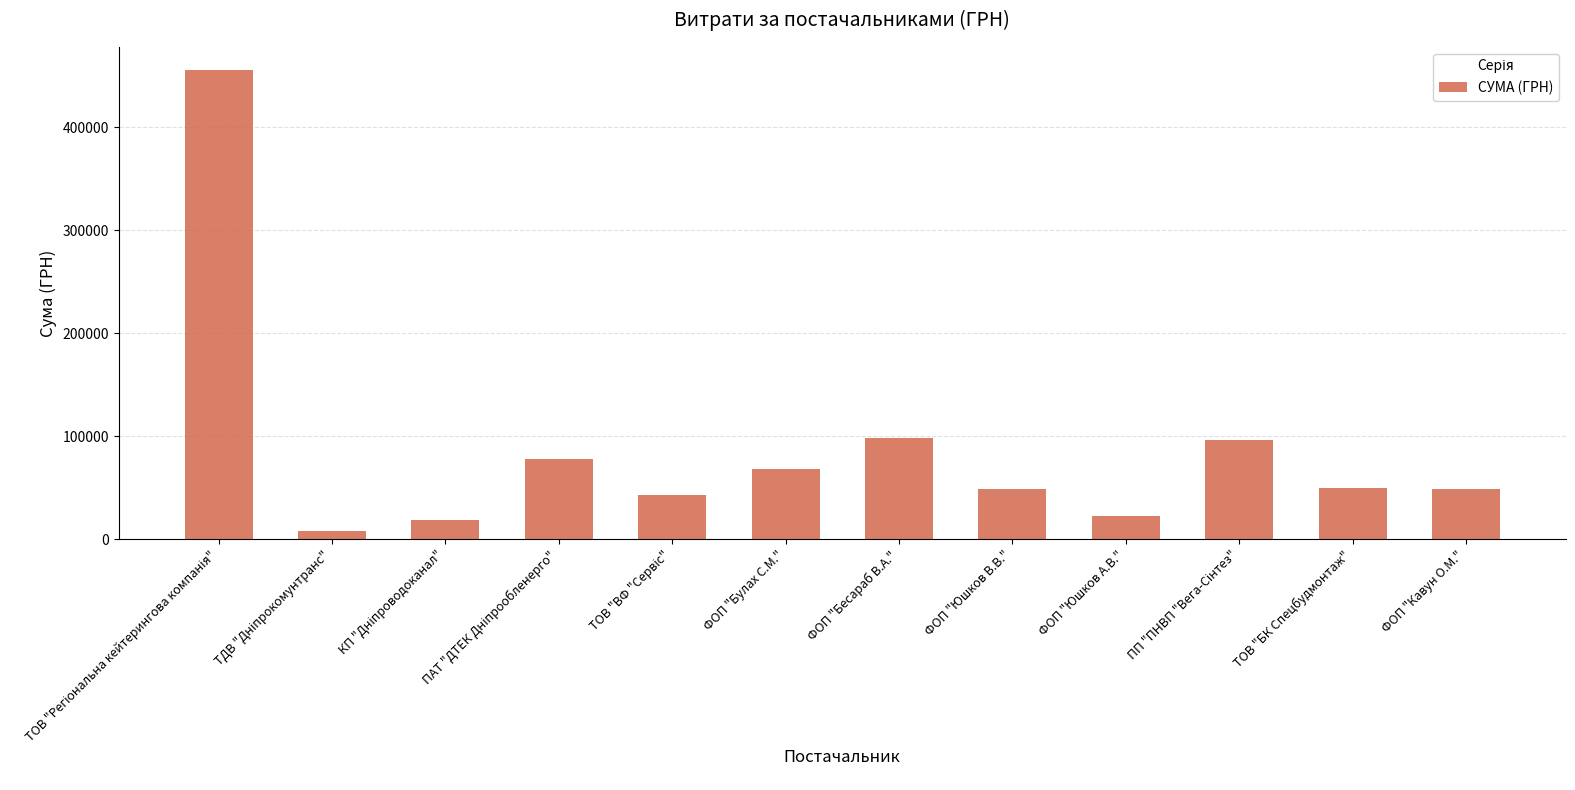

True or false: the data shows 98739.9 at ФОП "Бесараб В.А.".

True